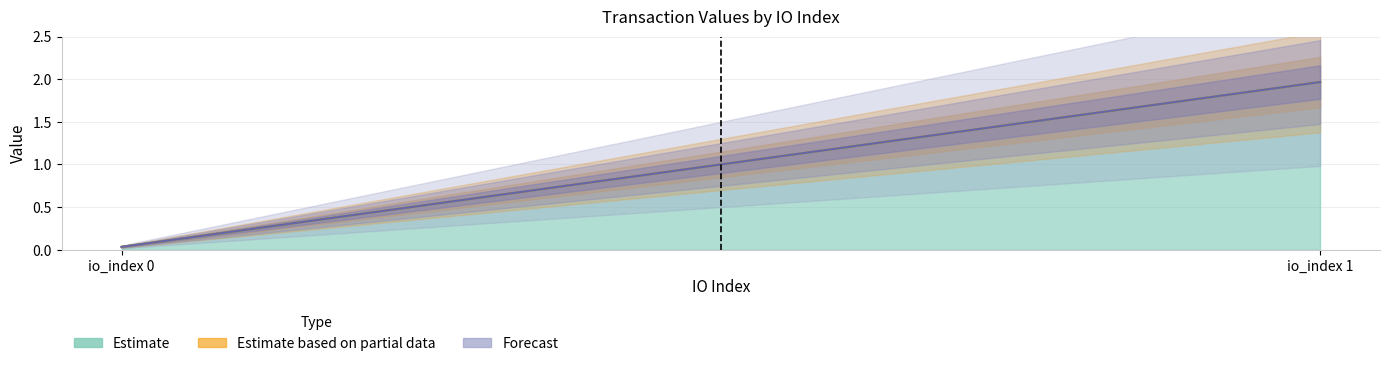

What is the total value across all series at io_index 1?

5.9